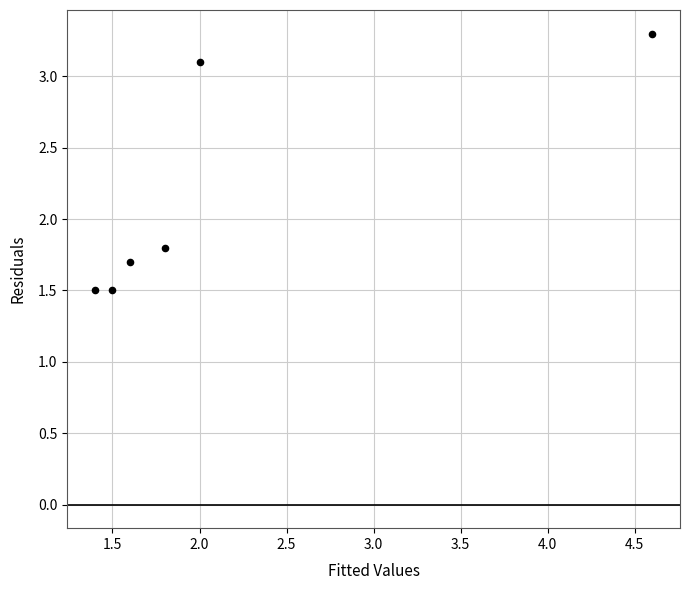

What is the range of X values (max minus min)?

3.2